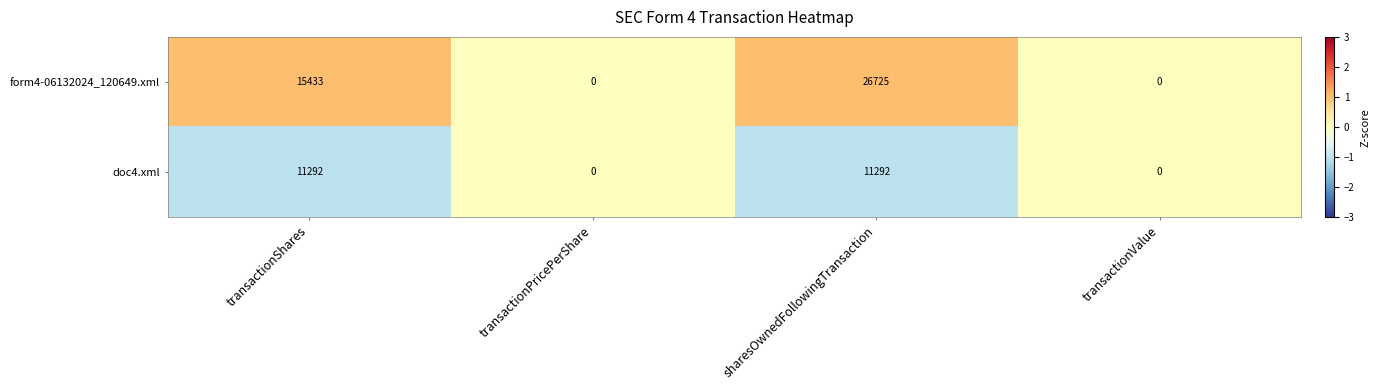

The value of doc4.xml at transactionPricePerShare is 0. True or false?

True